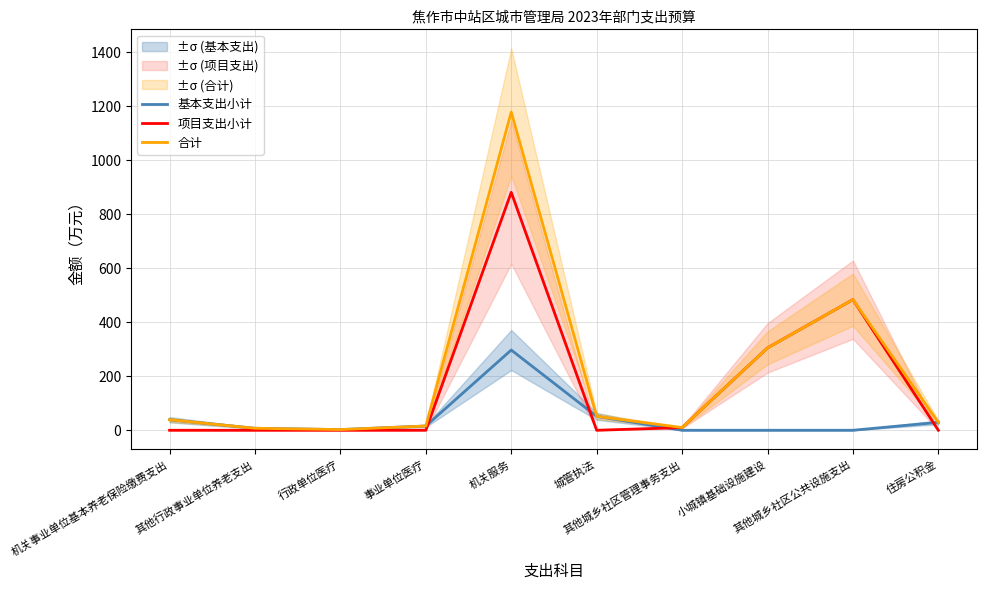

Reading right to left, what are all the values shown in this chart?

基本支出小计: 住房公积金=29.3	其他城乡社区公共设施支出=0.0	小城镇基础设施建设=0.0	其他城乡社区管理事务支出=0.0	城管执法=51.6	机关服务=297.1	事业单位医疗=15.8	行政单位医疗=2.5	其他行政事业单位养老支出=7.4	机关事业单位基本养老保险缴费支出=39.1
项目支出小计: 住房公积金=0.0	其他城乡社区公共设施支出=483.6	小城镇基础设施建设=305.0	其他城乡社区管理事务支出=10.0	城管执法=0.0	机关服务=881.0	事业单位医疗=0.0	行政单位医疗=0.0	其他行政事业单位养老支出=0.0	机关事业单位基本养老保险缴费支出=0.0
合计: 住房公积金=29.3	其他城乡社区公共设施支出=483.6	小城镇基础设施建设=305.0	其他城乡社区管理事务支出=10.0	城管执法=51.6	机关服务=1178.1	事业单位医疗=15.8	行政单位医疗=2.5	其他行政事业单位养老支出=7.4	机关事业单位基本养老保险缴费支出=39.1